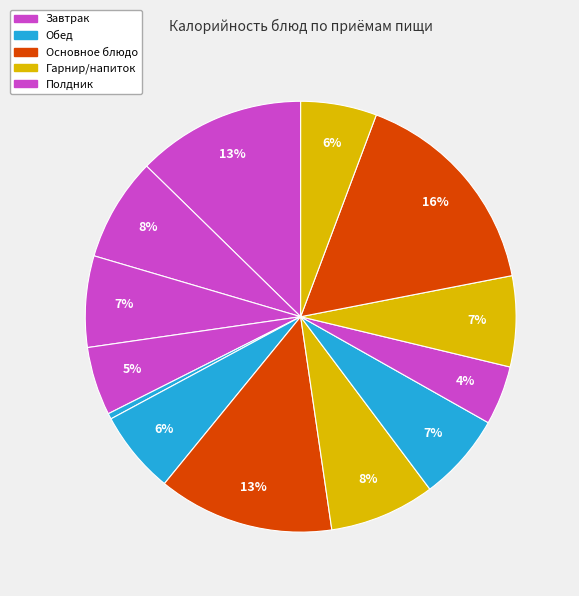

How many segments does this pie chart have?

13